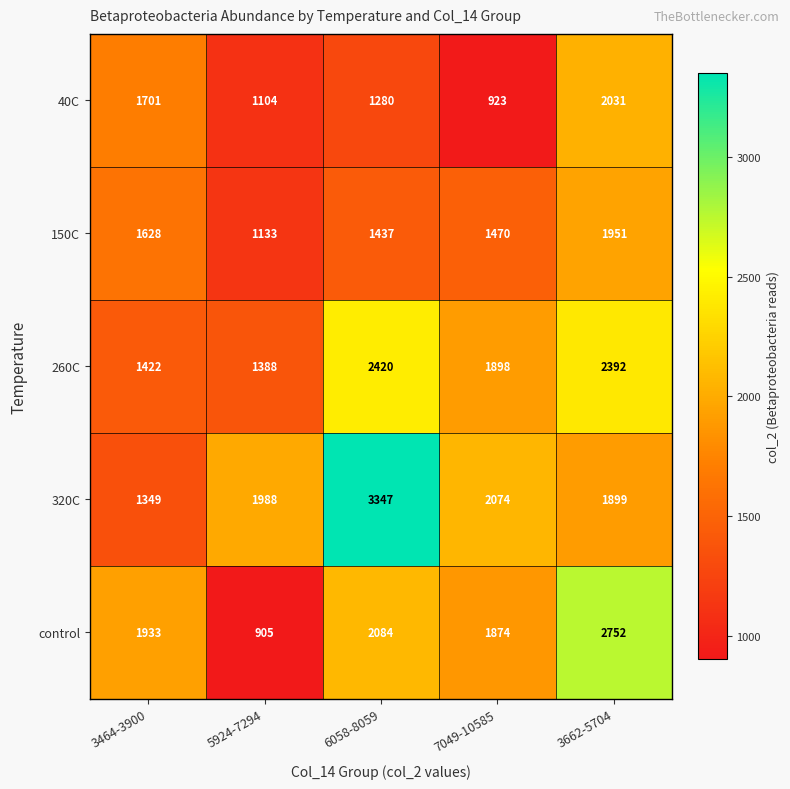

Which series has the largest total across all categories?

320C